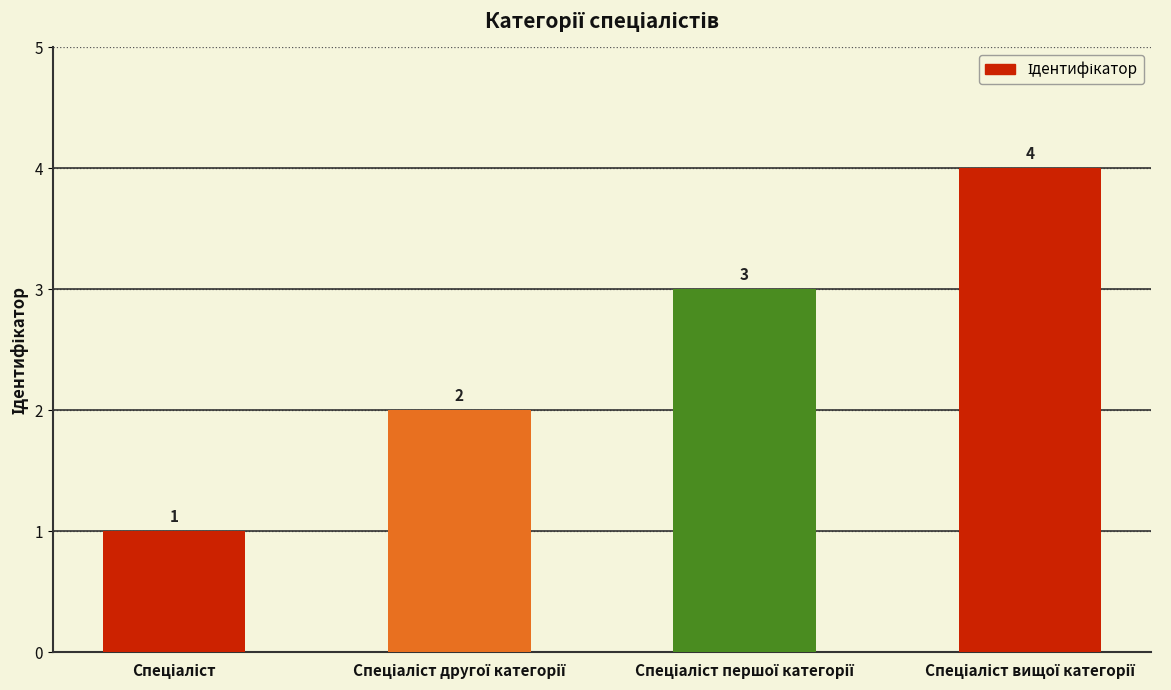

What is the value of the 4th bar from the left?

4